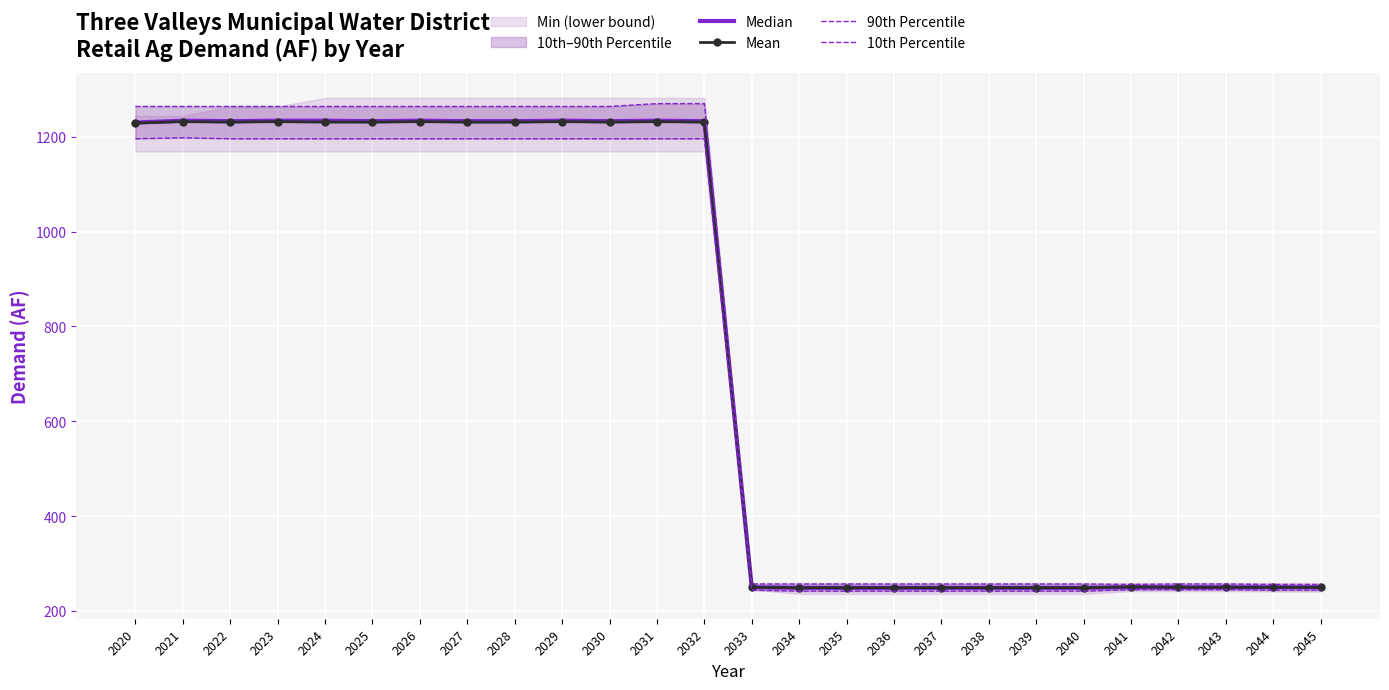

At which label does 90th Percentile first exceed 1264?

2031